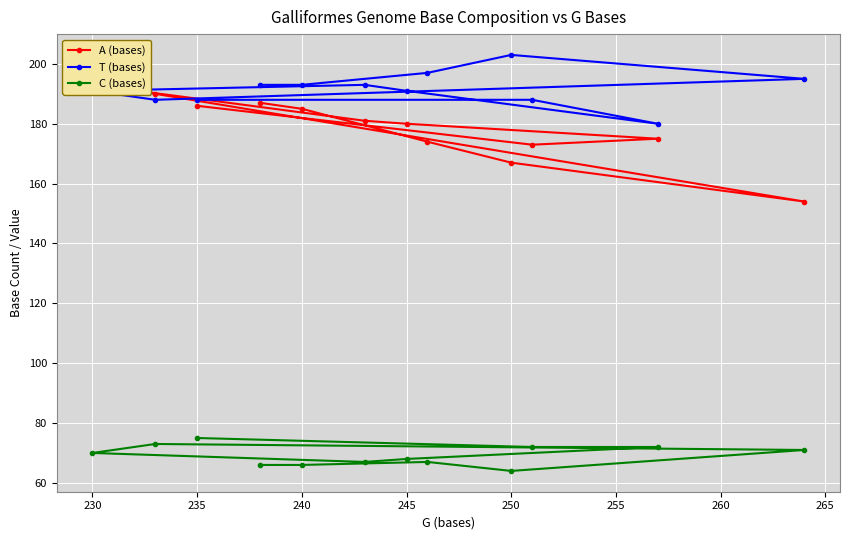

Reading left to right, what are all the values shown in this chart?

A (bases): 187	185	174	167	154	190	193	181	180	175	173	186
T (bases): 193	193	197	203	195	188	191	193	191	180	188	188
C (bases): 66	66	67	64	71	73	70	67	68	72	72	75